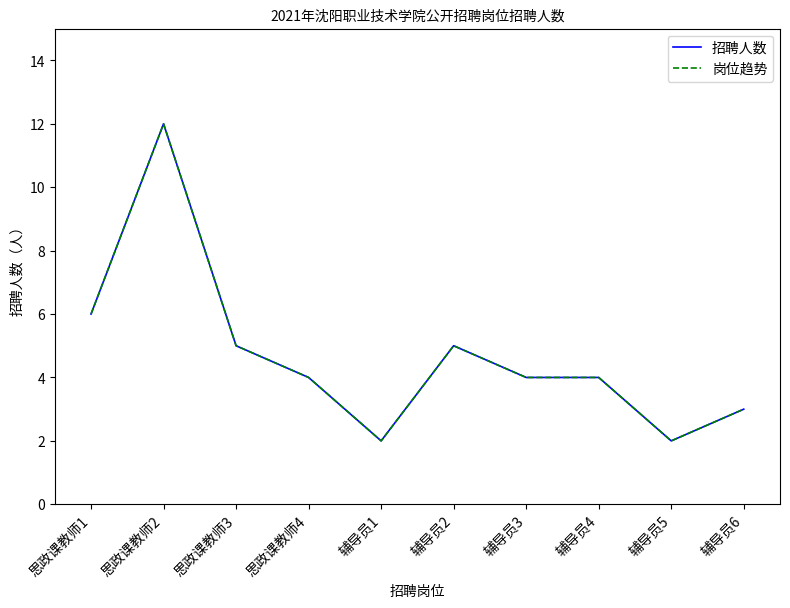

Is the value of 招聘人数 at 思政课教师3 greater than the value of 岗位趋势 at 思政课教师4?

Yes